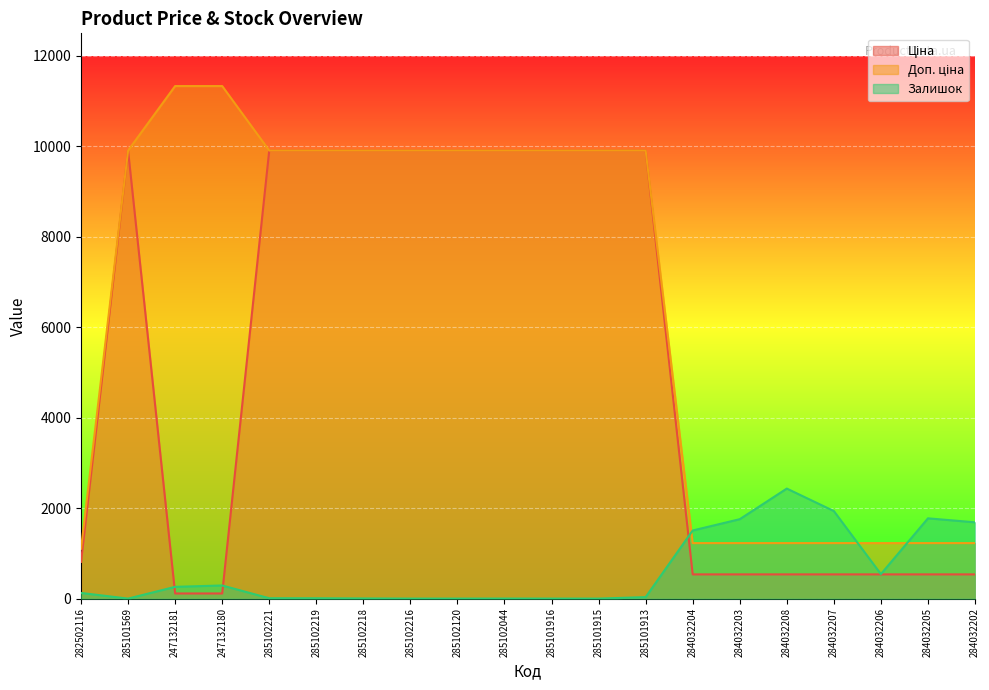

How many values in Залишок are above zero?

15